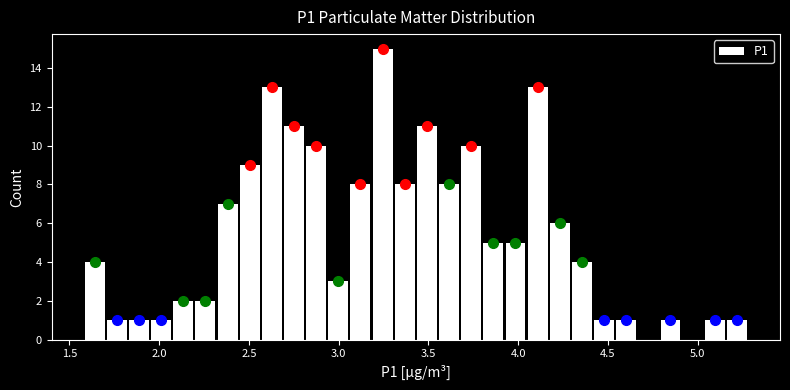

Read against the x-axis, roughly where is the centre of the tallest bar?

3.25